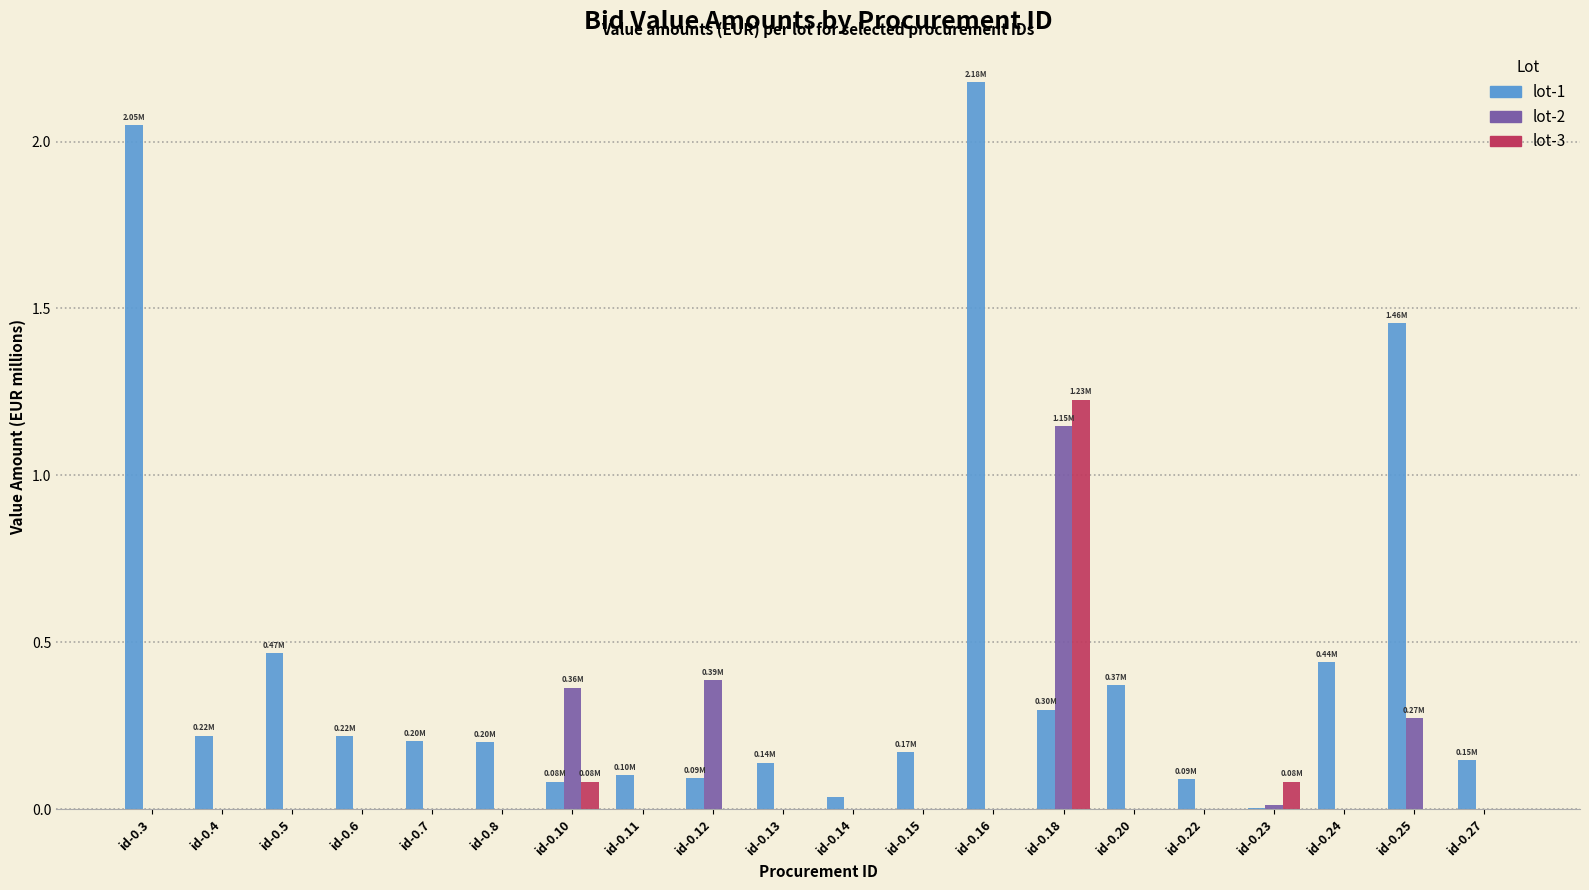

Which series has the largest range (max minus min)?

lot-1